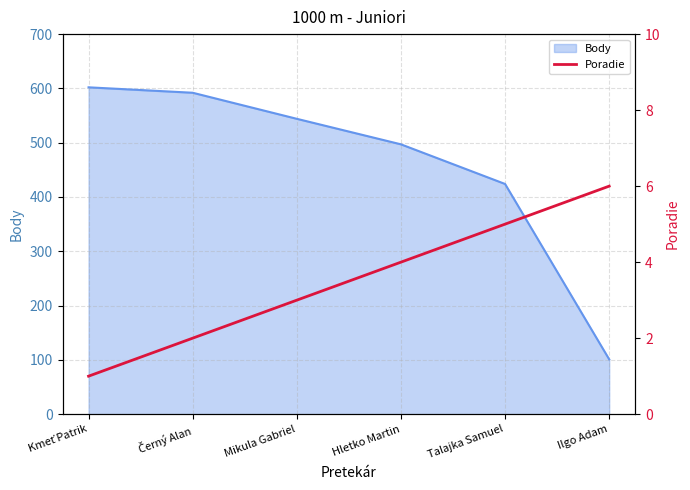

Is it true that the value at Kmeť Patrik is 1?

False